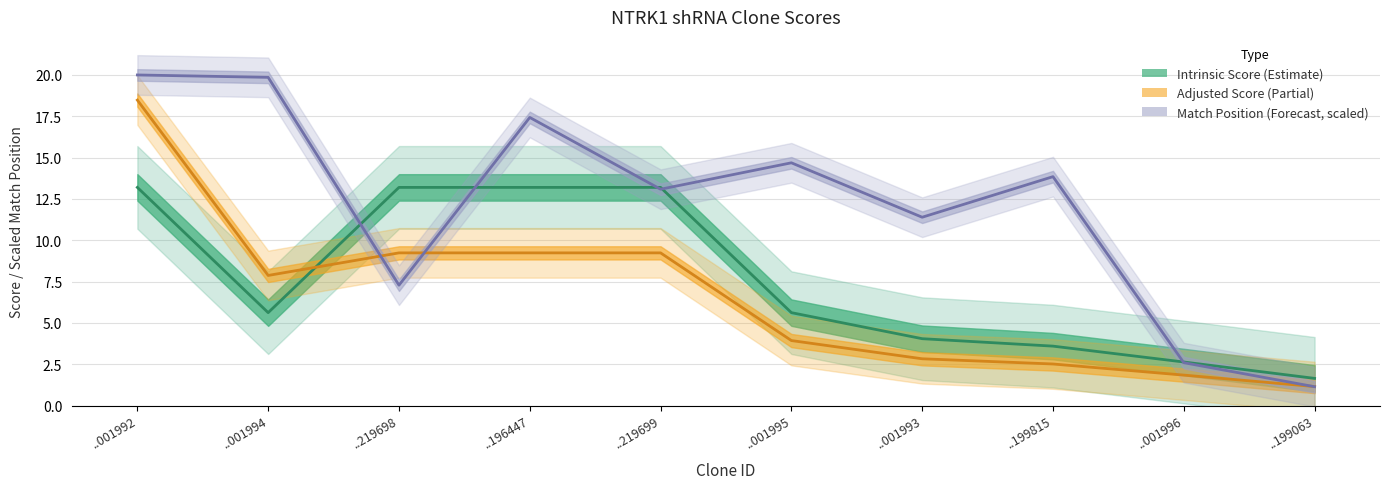

What is the label of the 2nd point from the right?

..001996